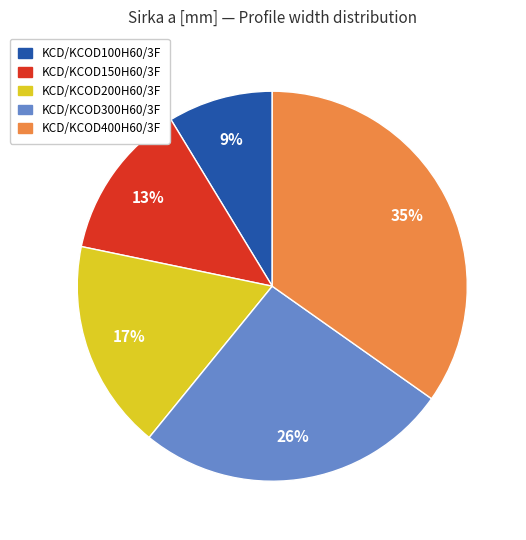

To the nearest percent, what is the average slice percentage?

20%